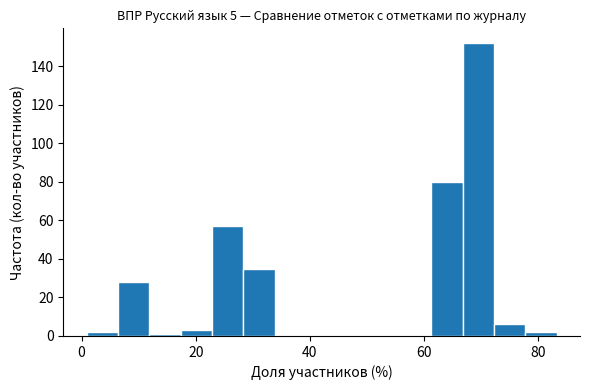

Around what value on the x-axis is the tallest bar? Give the approximate position of its centre, as read against the axis.

70